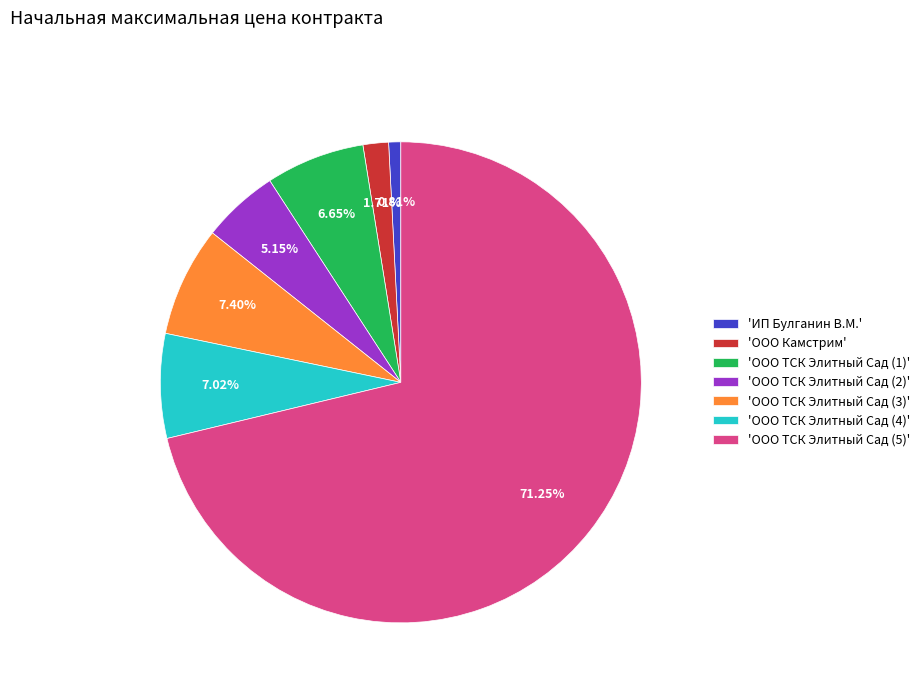

What is the ratio of the value at 'ООО ТСК Элитный Сад (2)' to the value at 'ООО Камстрим'?

3.0